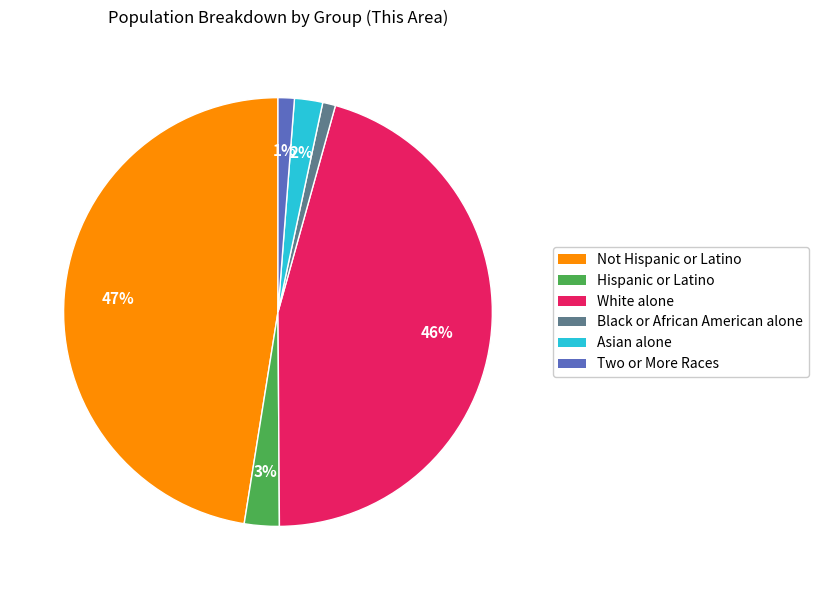

To the nearest percent, what portion does Hispanic or Latino represent?

3%